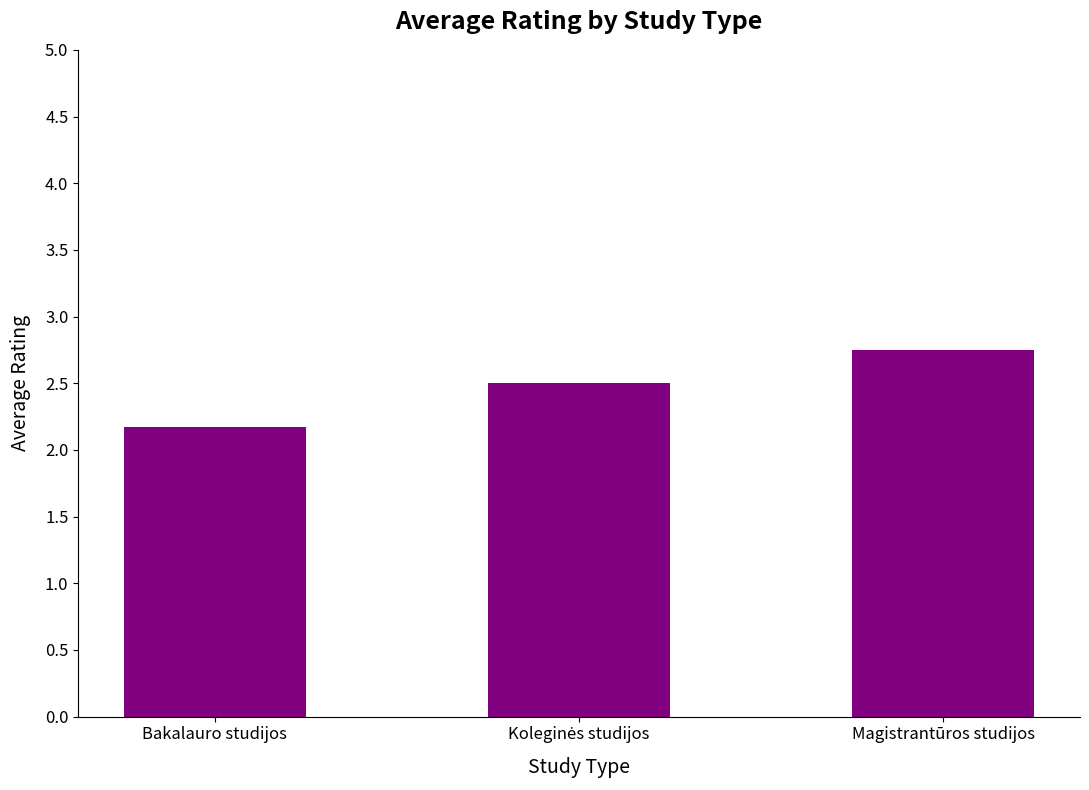

Does the chart contain stacked bars?

No